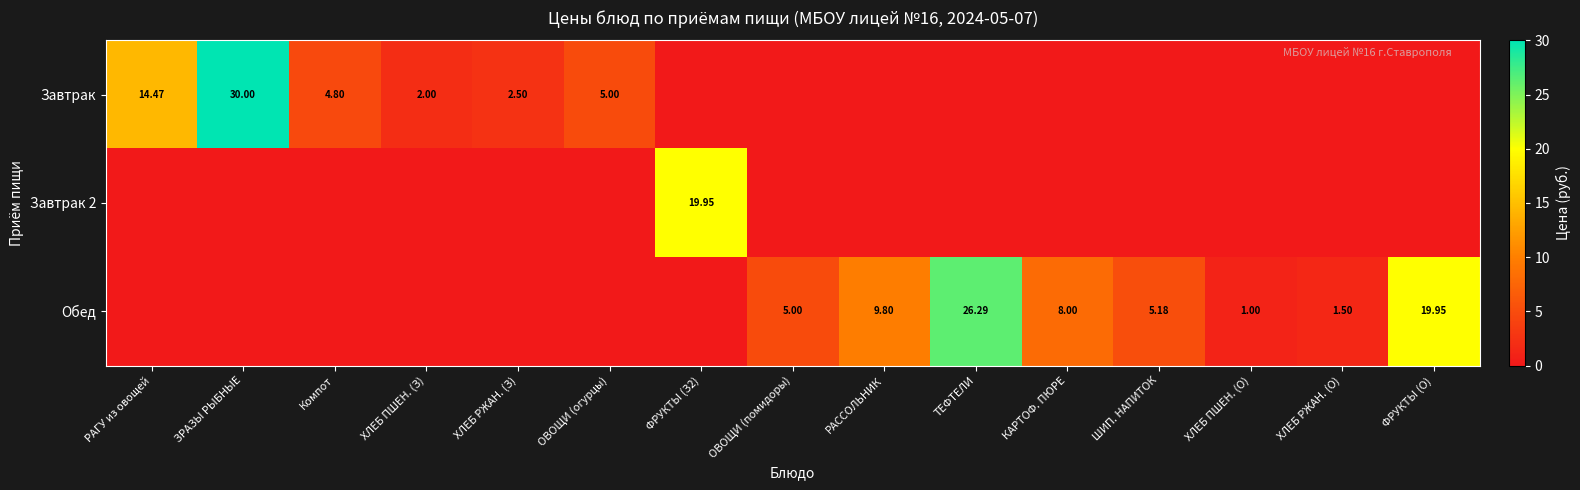

What is the spread (max minus min) of values at КАРТОФ. ПЮРЕ?

8.0